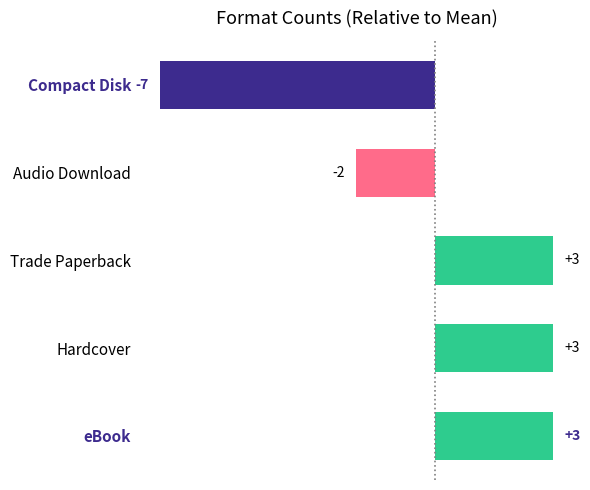

What is the difference between the maximum and minimum values?

10